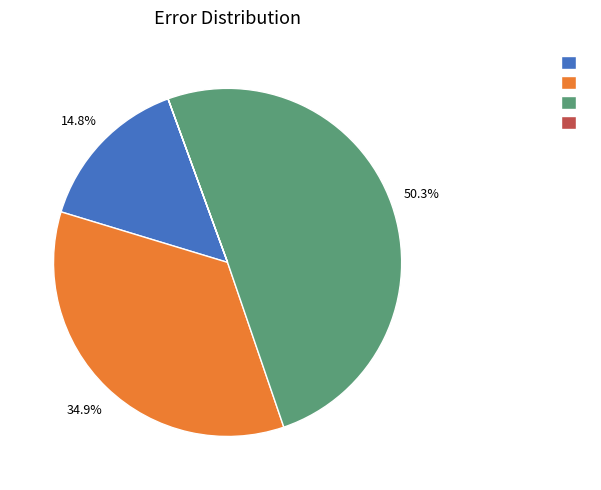

Is there any slice that represents more than half of the pie?

Yes